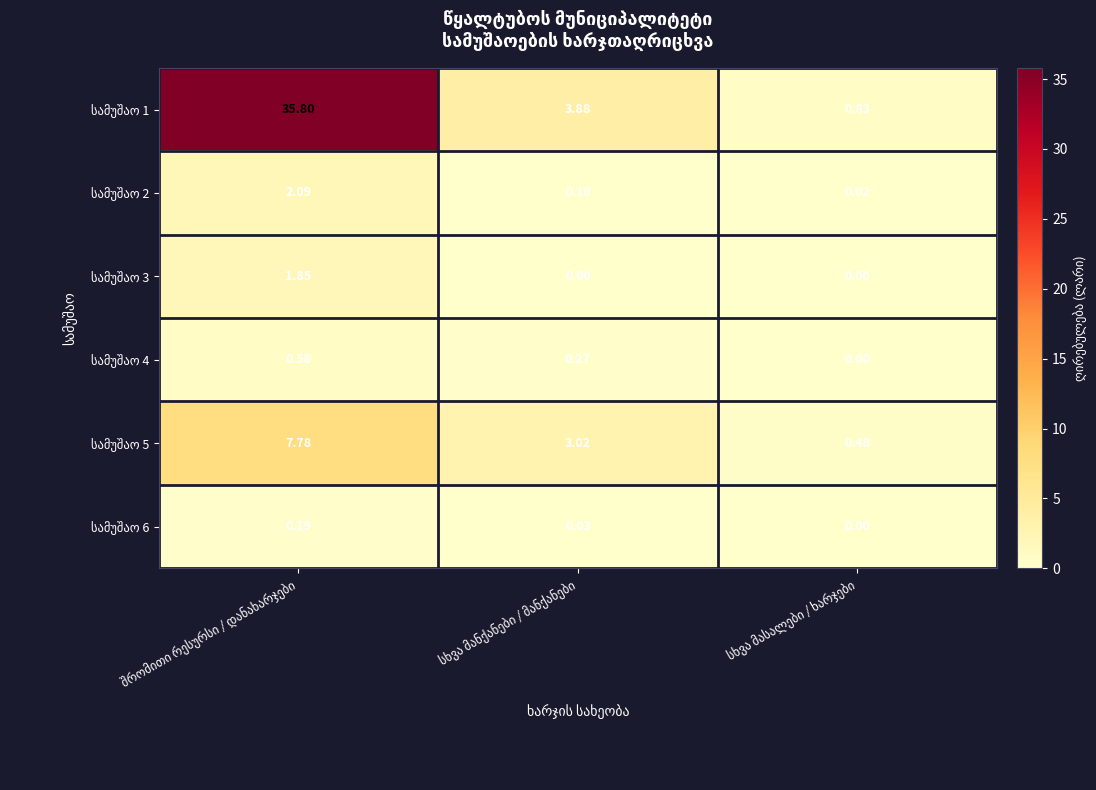

Count the number of data series in this chart.

6